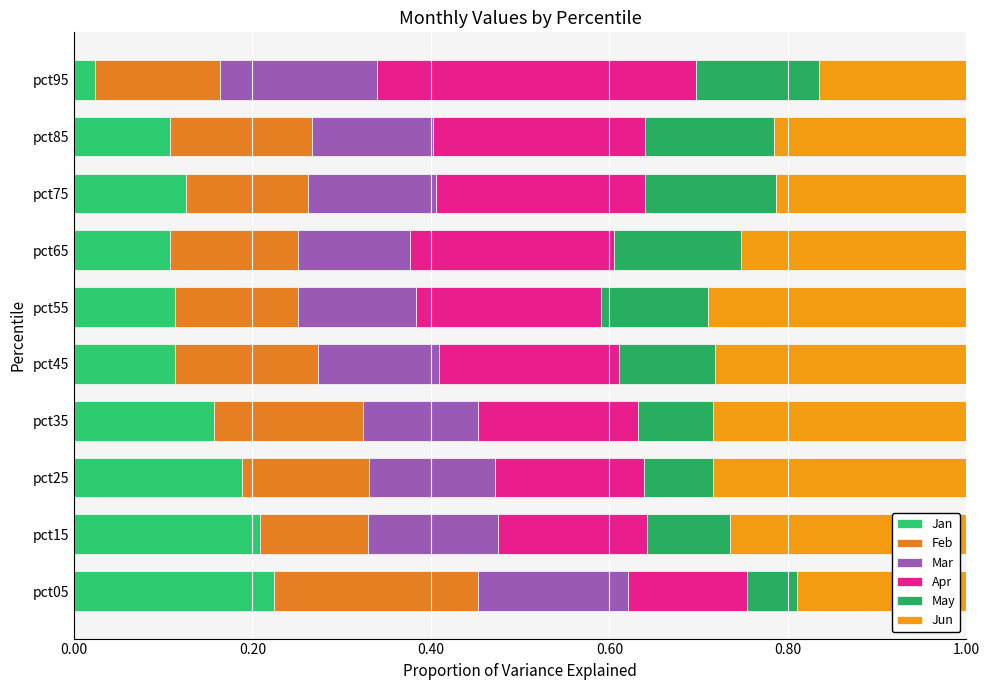

What is the value of the Mar bar at the 3rd from the left?

0.1